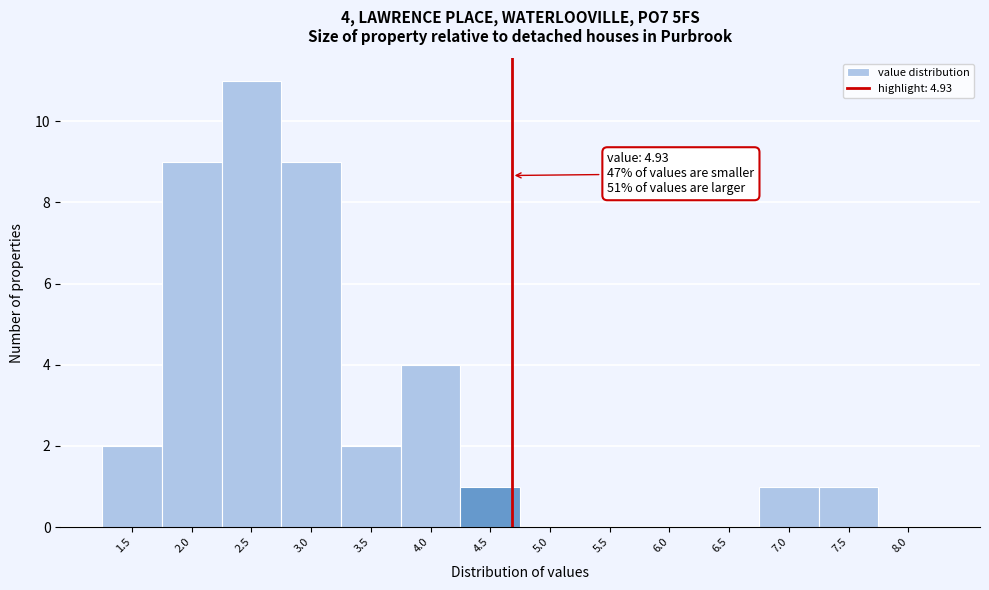

Reading right to left, transcribe all the data shown in this chart.

8.0=0	7.5=1	7.0=1	6.5=0	6.0=0	5.5=0	5.0=0	4.5=1	4.0=4	3.5=2	3.0=9	2.5=11	2.0=9	1.5=2